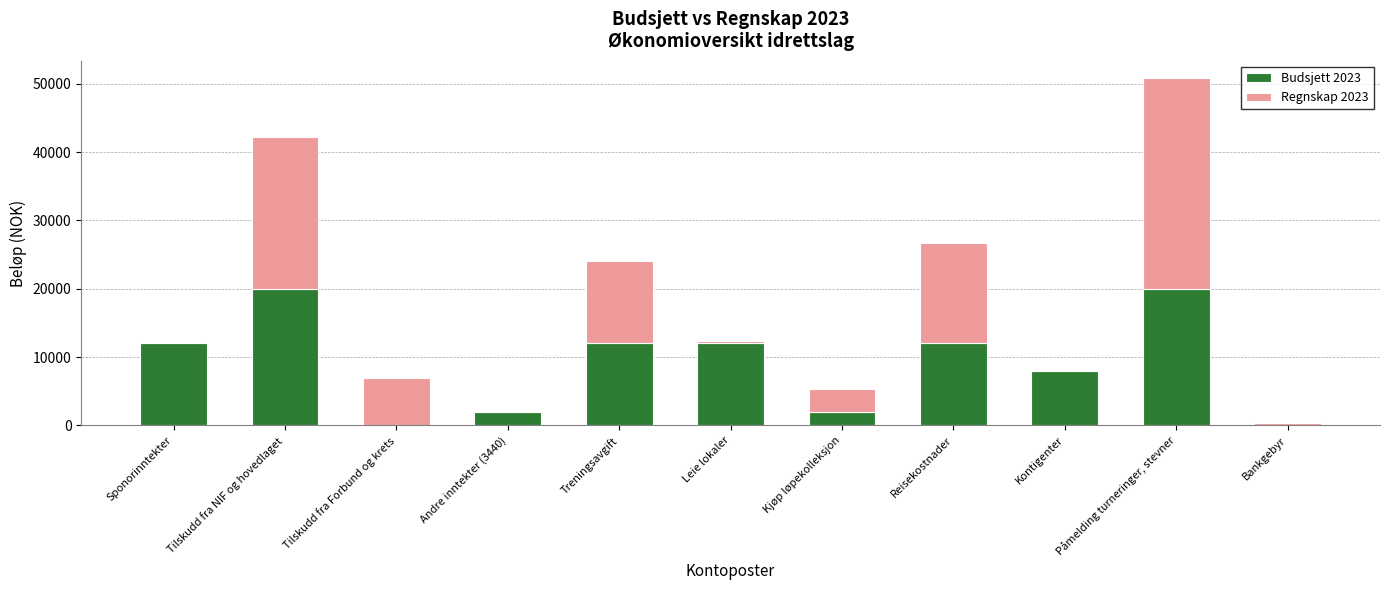

True or false: Budsjett 2023 has a value of 21062.8 at Treningsavgift.

False